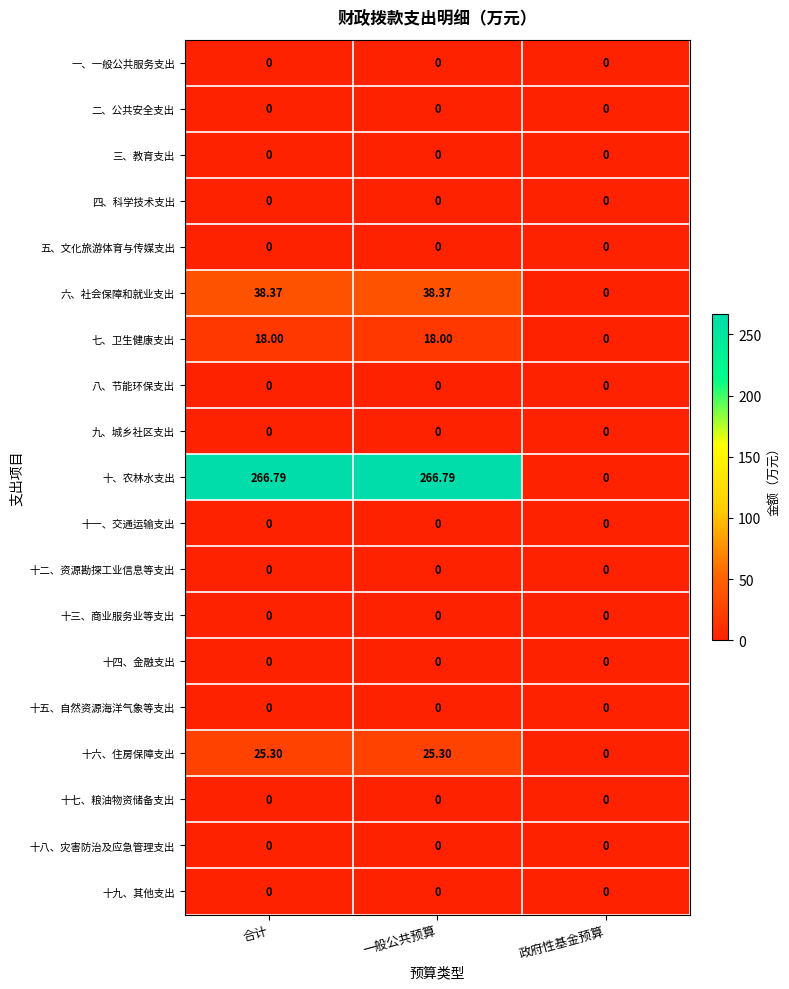

What is the greatest value displayed?

266.8